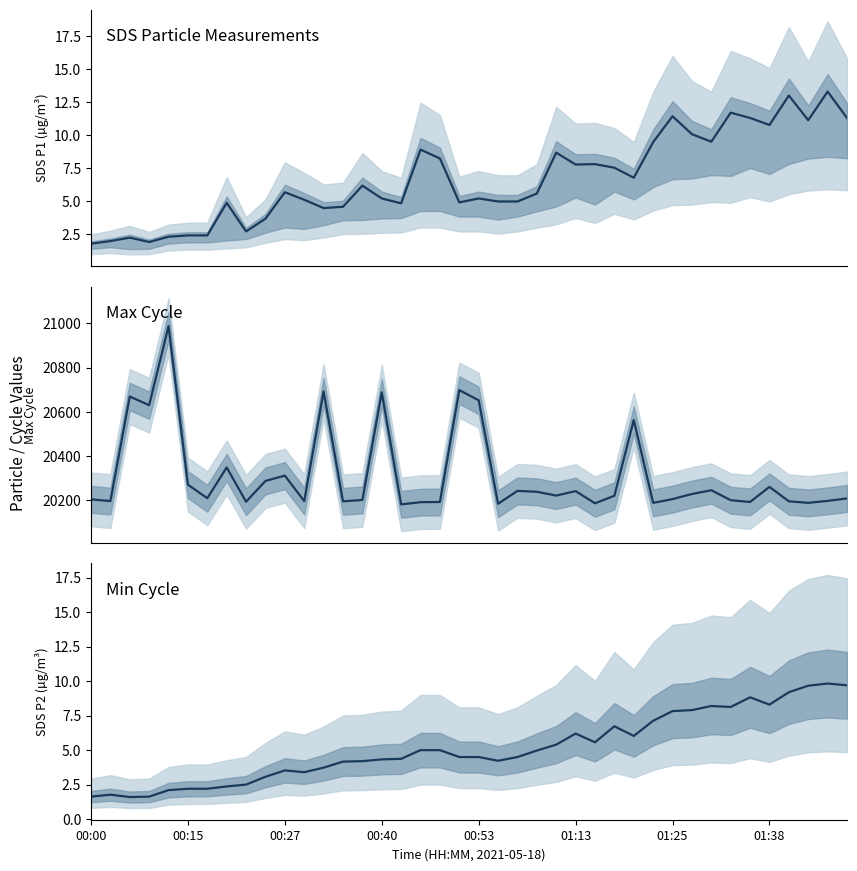

What is the total value across all series at 24?

20236.1